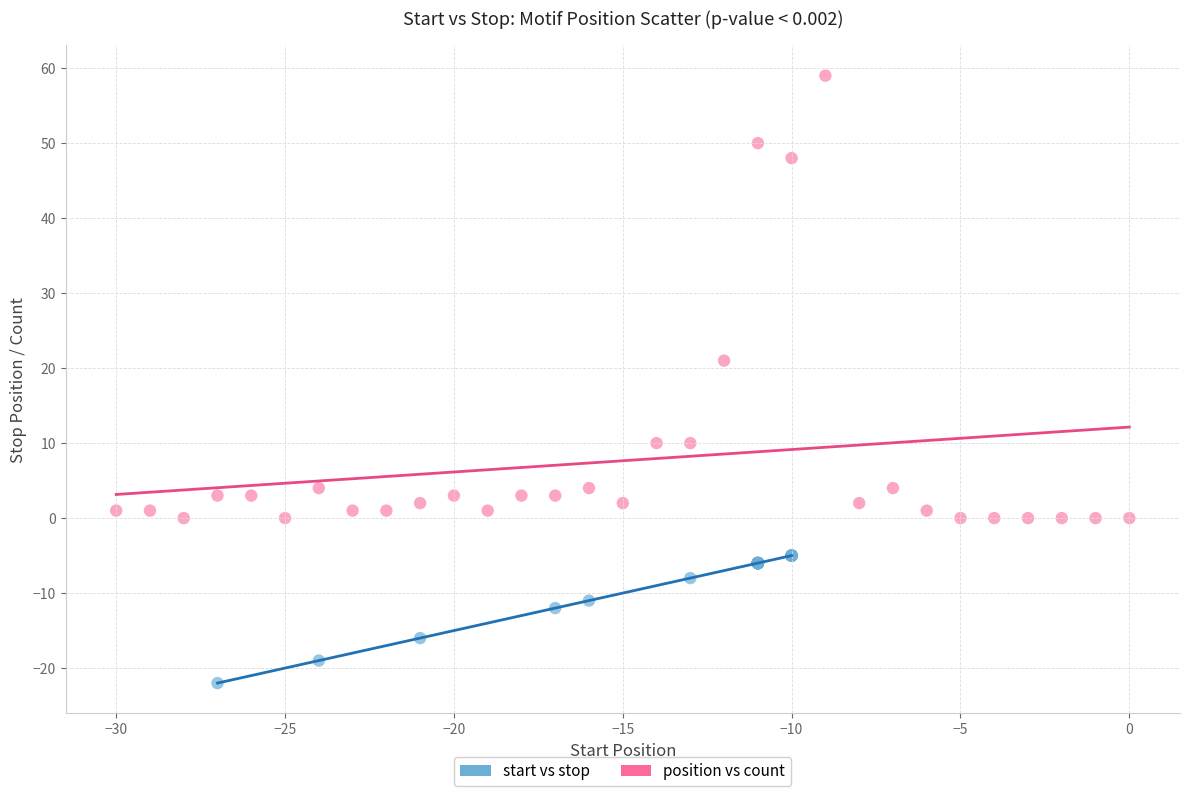

Which series has the largest Y range (max minus min)?

position vs count